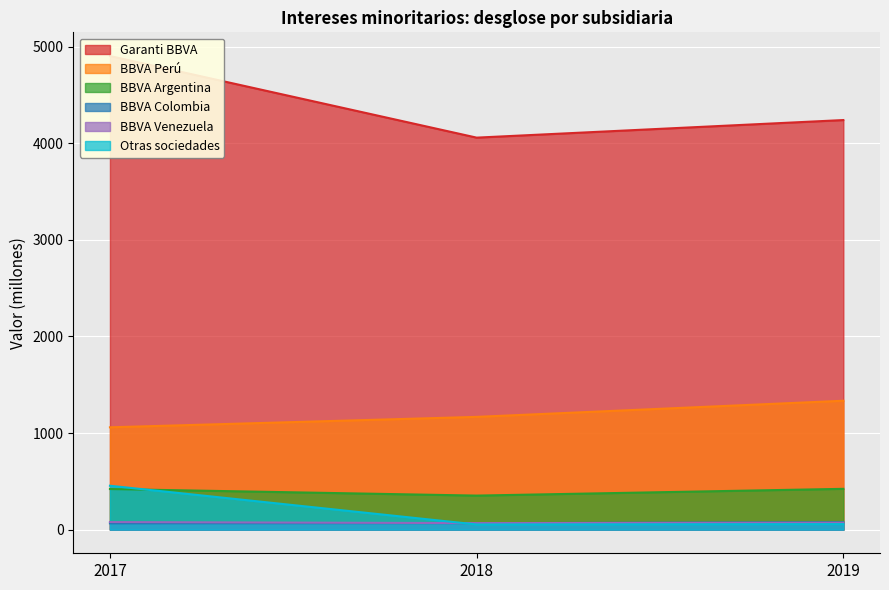

Reading left to right, extract all data points from this chart.

Garanti BBVA: 2017=4903	2018=4058	2019=4240
BBVA Perú: 2017=1059	2018=1167	2019=1334
BBVA Argentina: 2017=420	2018=352	2019=422
BBVA Colombia: 2017=65	2018=67	2019=76
BBVA Venezuela: 2017=78	2018=67	2019=71
Otras sociedades: 2017=454	2018=53	2019=57